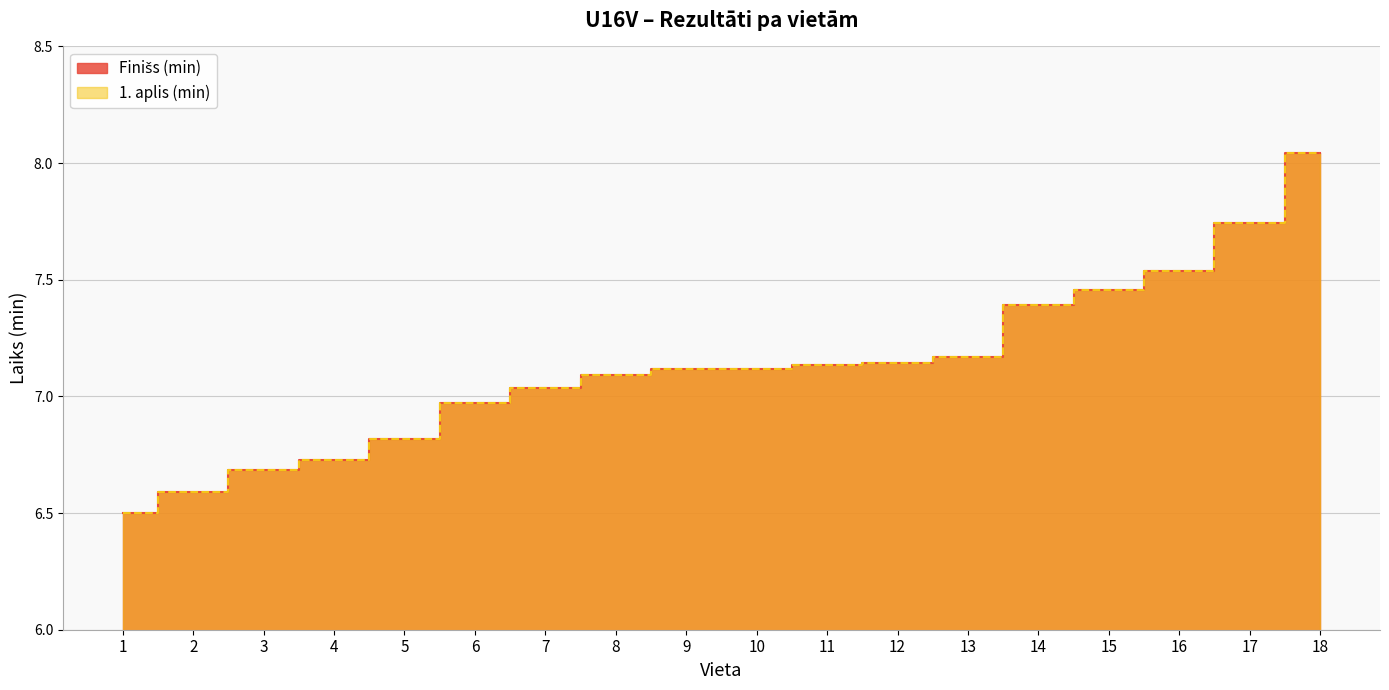

How many lines are shown in the chart?

2